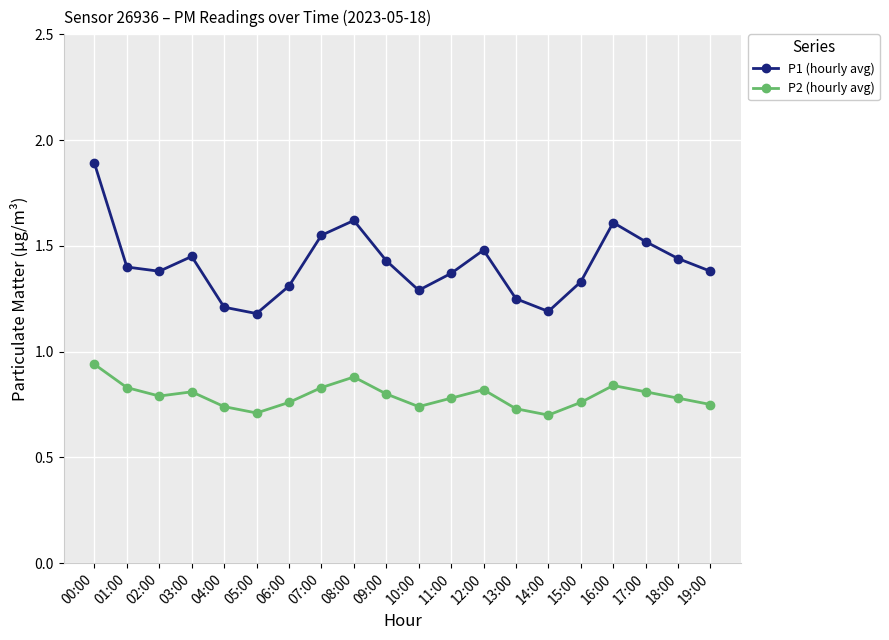

Which series changed the most between 02:00 and 04:00?

P1 (hourly avg)